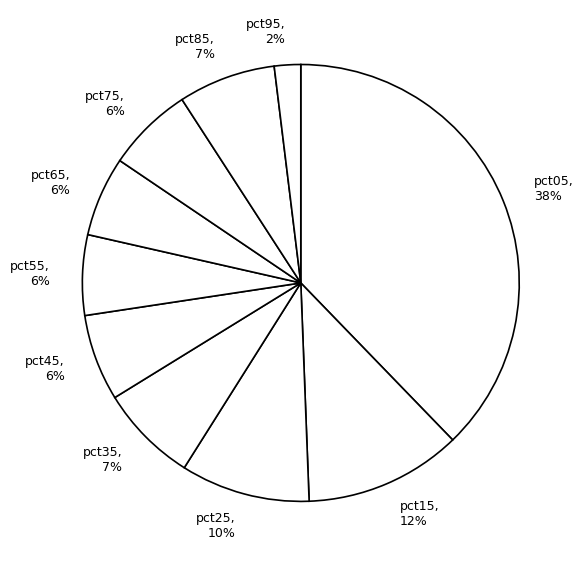

Which slice is the smallest?

pct95